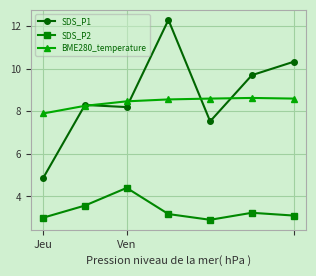

List the series in order of their peak value, highest first.

SDS_P1, BME280_temperature, SDS_P2